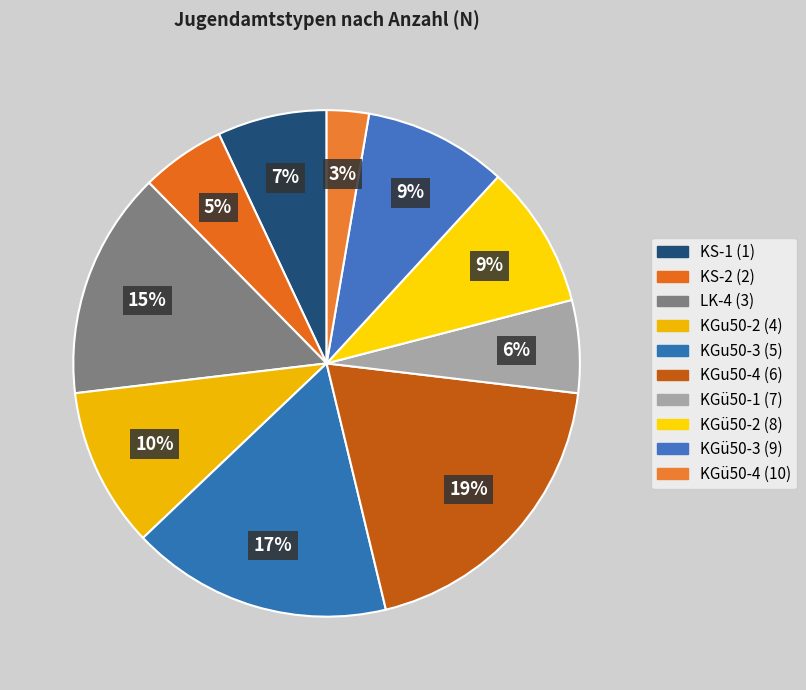

Count the number of slices in the pie.

10